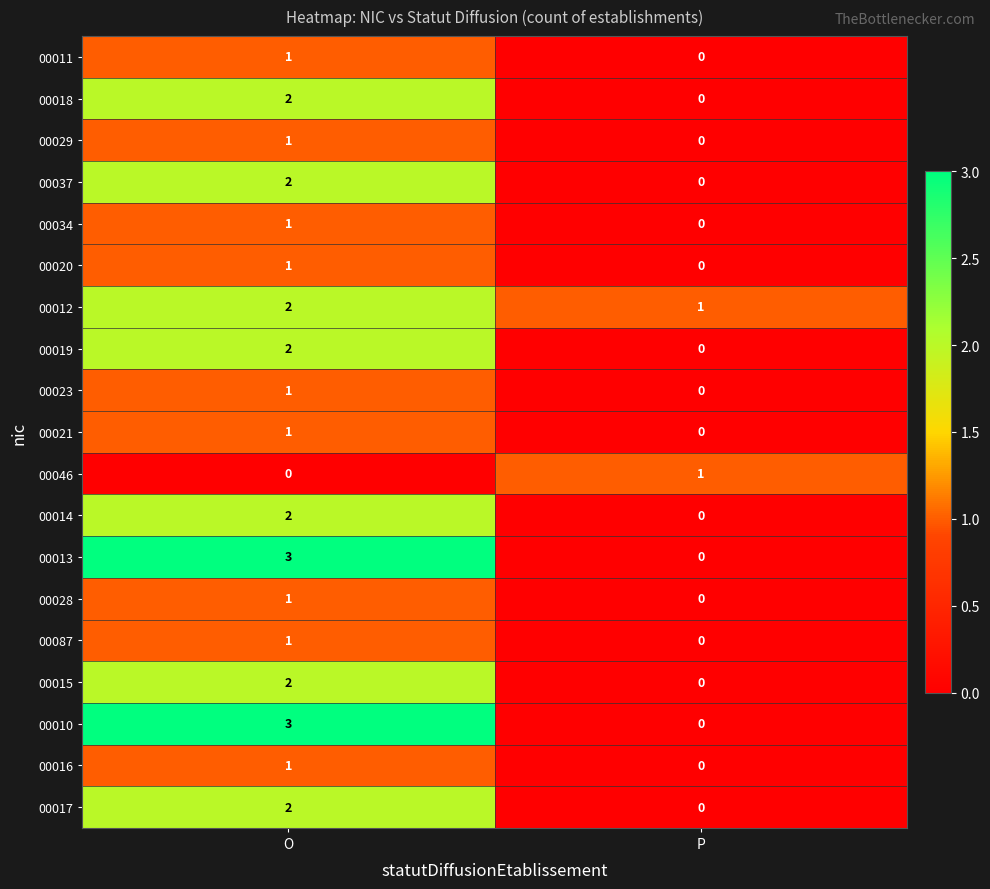

The value of 00011 at O is 0. True or false?

False